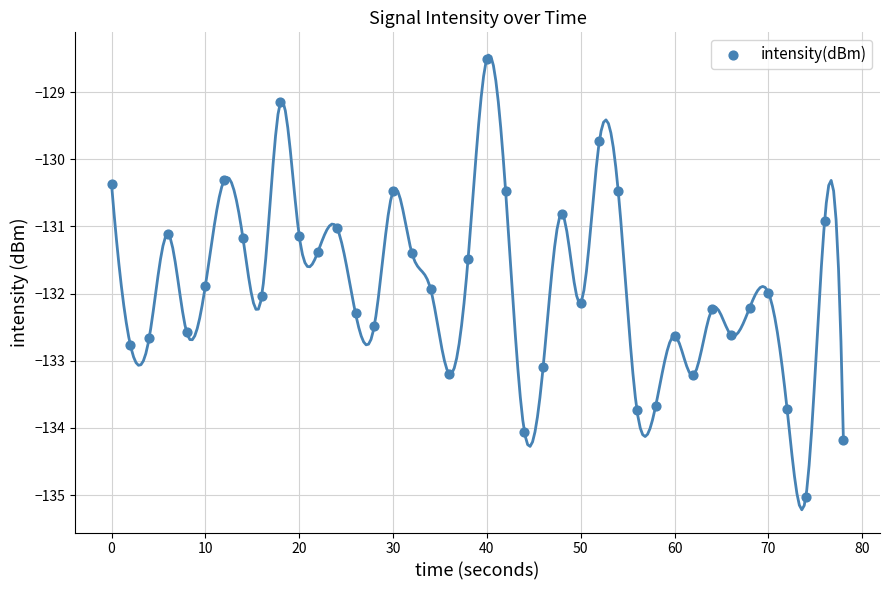

What is the range of X values (max minus min)?

78.0